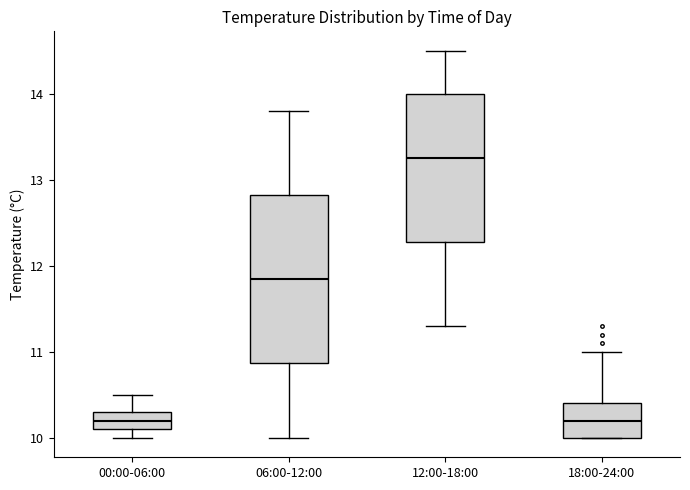

Reading left to right, transcribe this box plot: for each box, give where its median line is, the range the box spans, and where its two whiskers end, as read against the y-axis. The values are not printed on the chart, so give them approximately, as read against the axis.

00:00-06:00: median 10.2, box 10.1 to 10.3, whiskers 10.0 to 10.5
06:00-12:00: median 11.9, box 10.9 to 12.8, whiskers 10.0 to 13.8
12:00-18:00: median 13.3, box 12.3 to 14.0, whiskers 11.3 to 14.5
18:00-24:00: median 10.2, box 10.0 to 10.4, whiskers 10.0 to 11.0